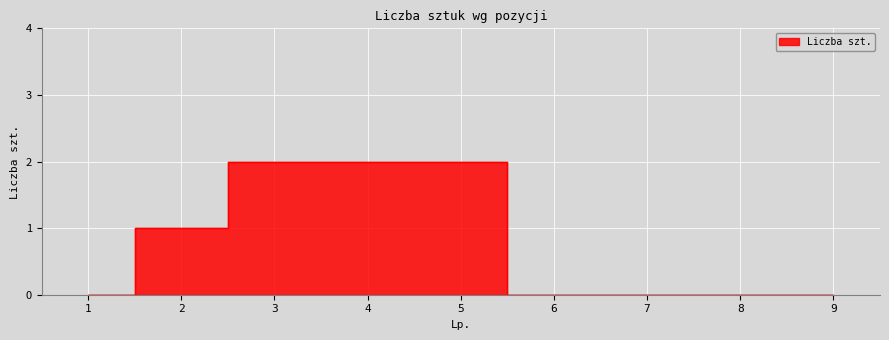

Reading left to right, list all the values displayed in this chart.

0	1	2	2	2	0	0	0	0